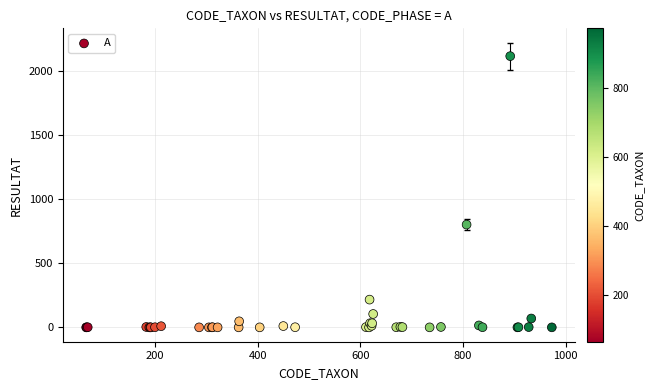

What Y value in the scatter plot is closest to 1056?

800